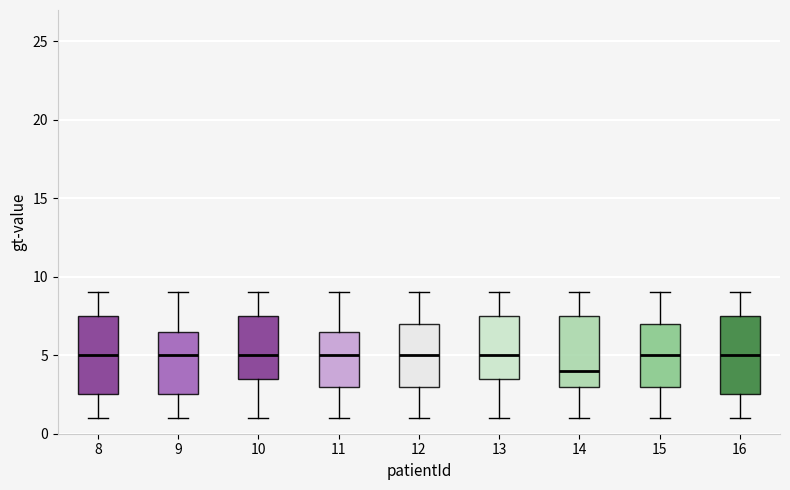

Reading left to right, read every box against the y-axis: the position of its median line, the range the box covers, and the ends of its whiskers. The values are not printed on the chart, so give them approximately, as read against the axis.

8: median 5.0, box 2.5 to 7.5, whiskers 1.0 to 9.0
9: median 5.0, box 2.5 to 6.5, whiskers 1.0 to 9.0
10: median 5.0, box 3.5 to 7.5, whiskers 1.0 to 9.0
11: median 5.0, box 3.0 to 6.5, whiskers 1.0 to 9.0
12: median 5.0, box 3.0 to 7.0, whiskers 1.0 to 9.0
13: median 5.0, box 3.5 to 7.5, whiskers 1.0 to 9.0
14: median 4.0, box 3.0 to 7.5, whiskers 1.0 to 9.0
15: median 5.0, box 3.0 to 7.0, whiskers 1.0 to 9.0
16: median 5.0, box 2.5 to 7.5, whiskers 1.0 to 9.0